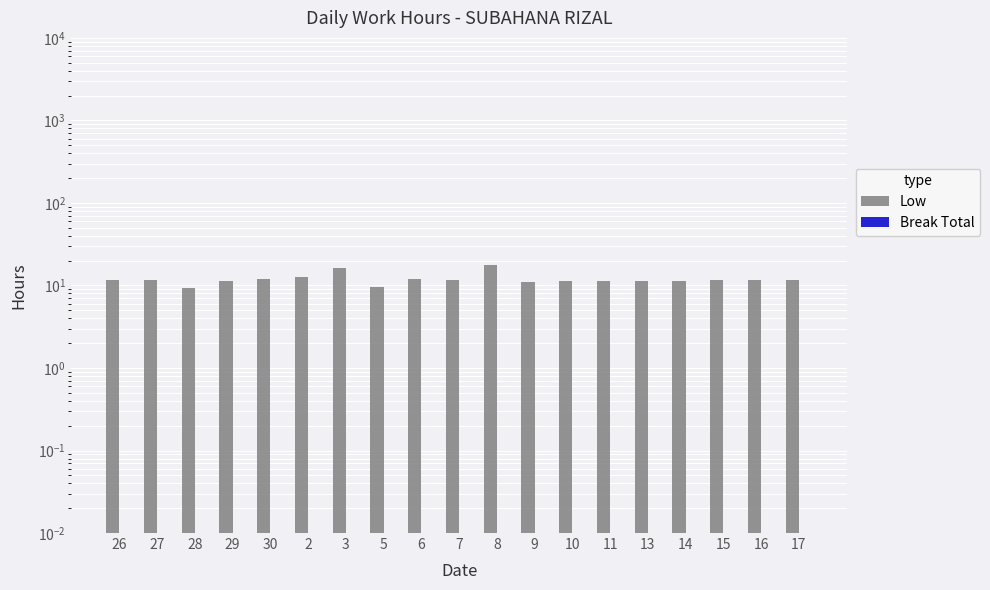

Reading right to left, what are all the values shown in this chart?

Low: 11.5	11.5	11.7	11.4	11.5	11.4	11.5	11.1	17.7	11.7	11.8	9.5	16.1	12.7	12.0	11.5	9.4	11.5	11.7
Break Total: 0.0	0.0	0.0	0.0	0.0	0.0	0.0	0.0	0.0	0.0	0.0	0.0	0.0	0.0	0.0	0.0	0.0	0.0	0.0